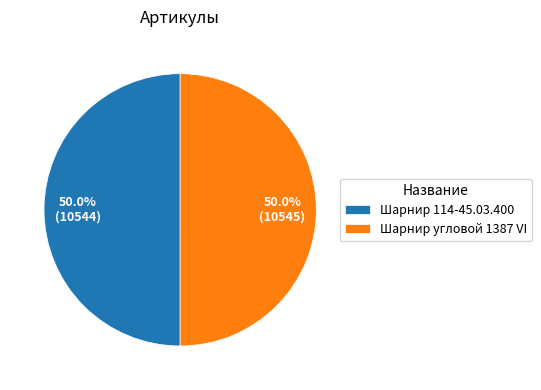

Combined, do Шарнир угловой 1387 VI and Шарнир 114-45.03.400 account for over 50%?

Yes